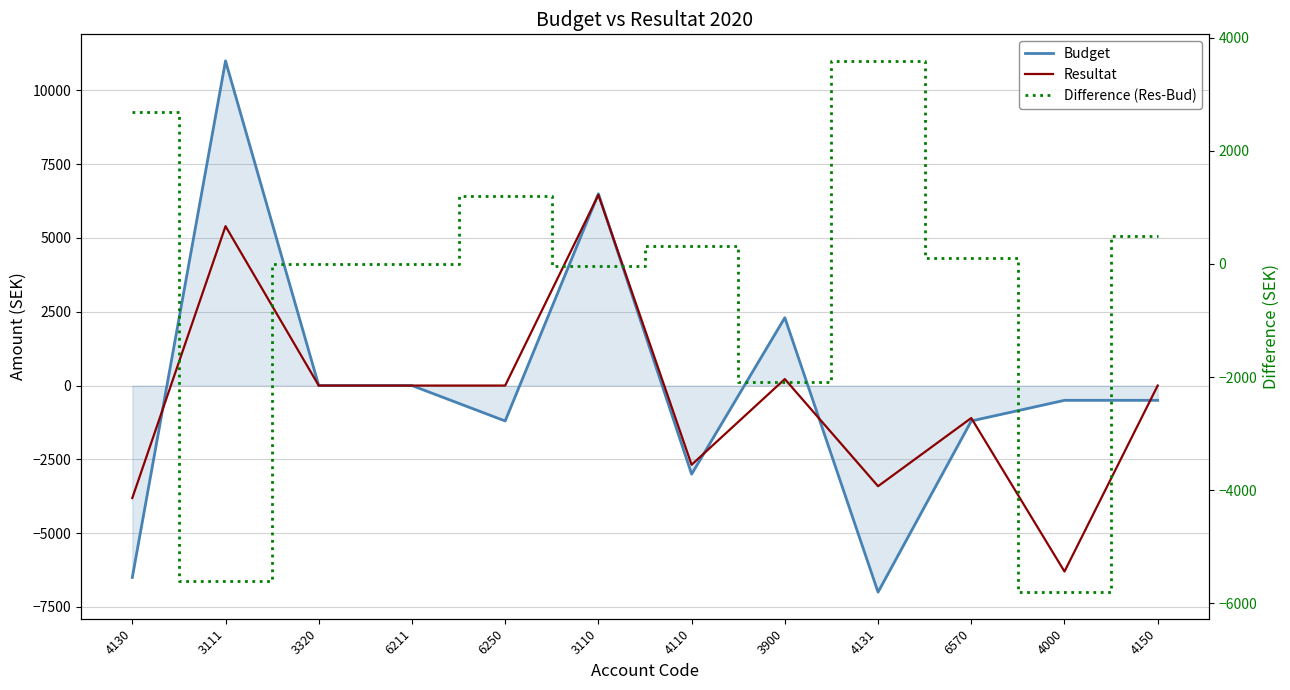

How many negative values does the Resultat series have?

5